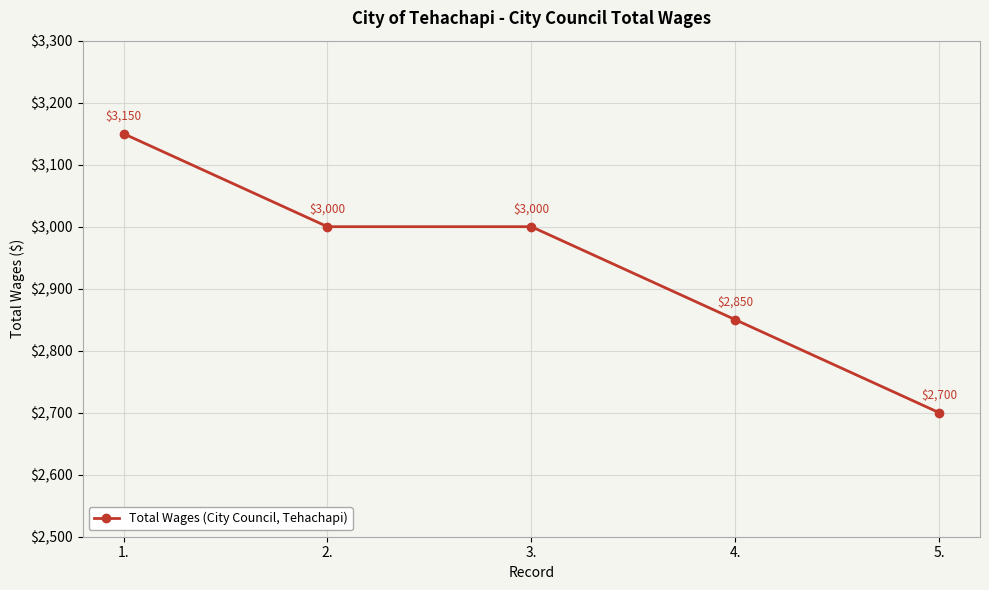

How many lines are shown in the chart?

1